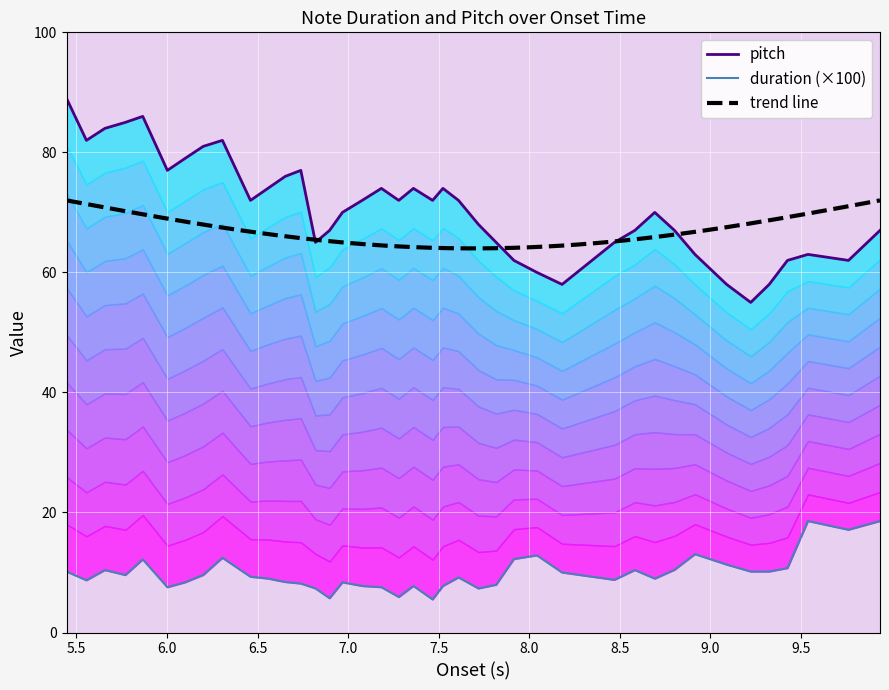

What is the value of the duration point at the 14th from the left?

7.3